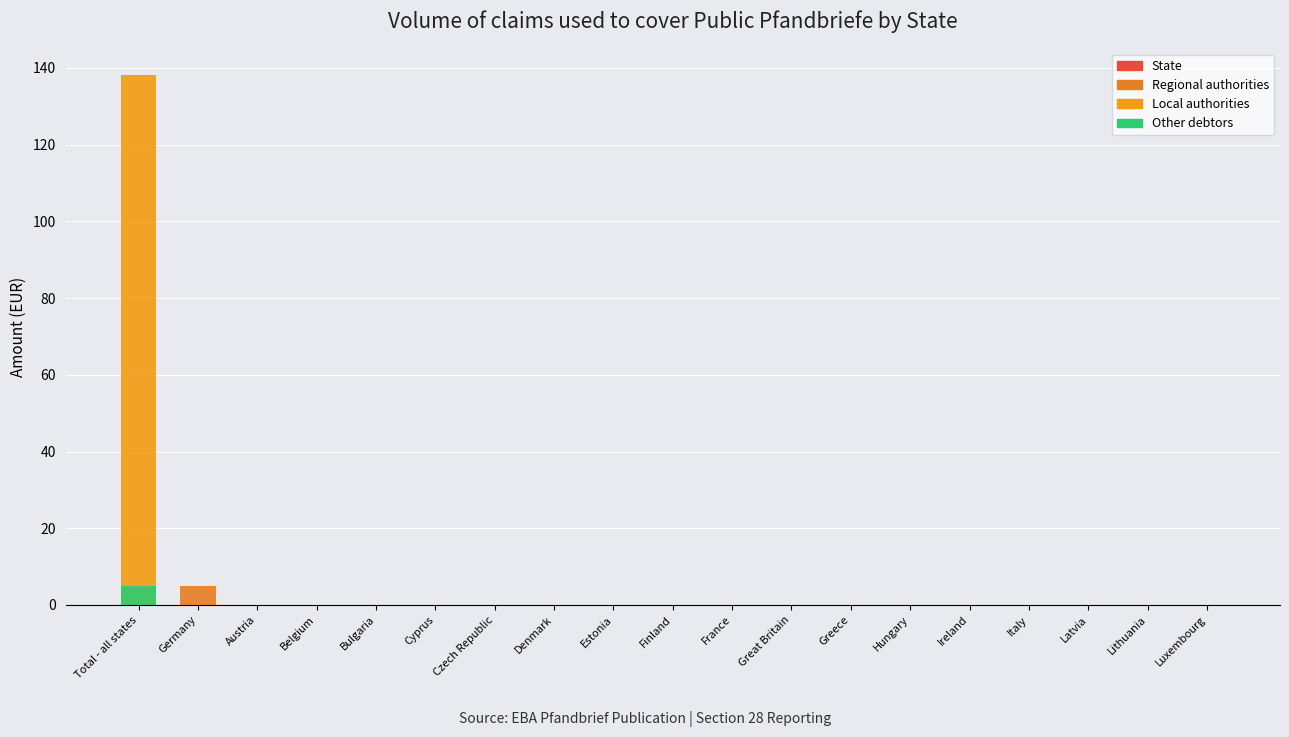

What position from the left is Great Britain?

12